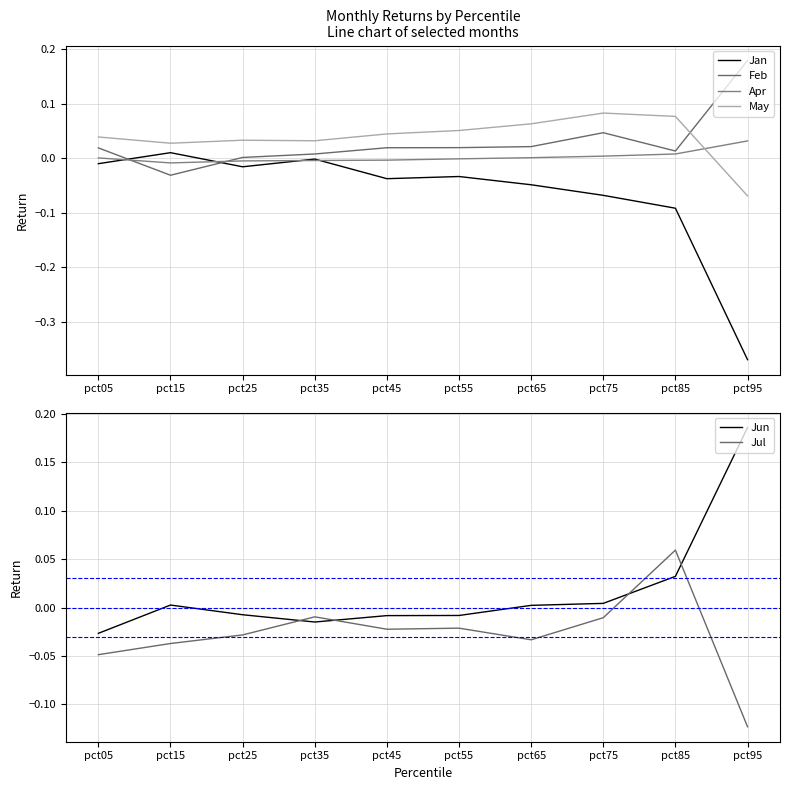

How many data points in Feb are less than 0?

1